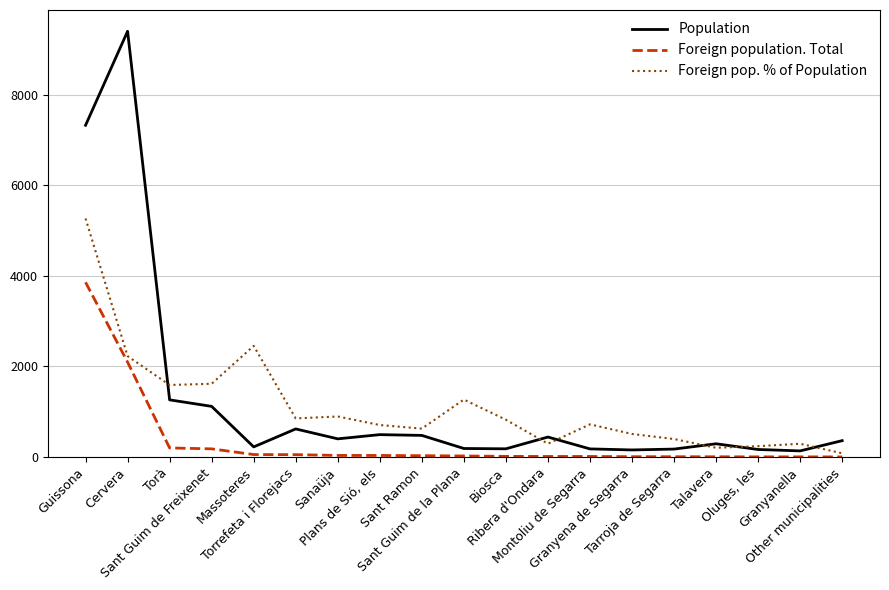

List the series in order of their peak value, lowest first.

Foreign population. Total, Foreign pop. % of Population, Population